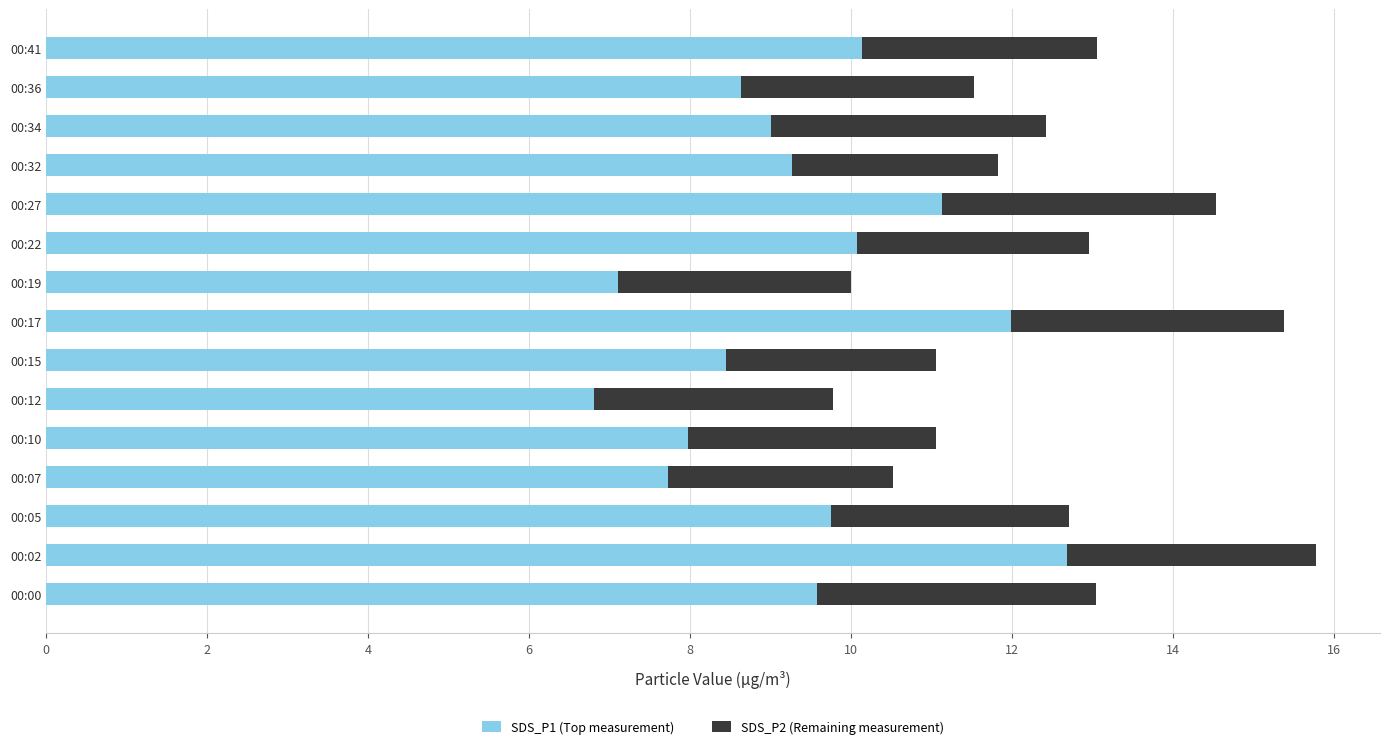

The SDS_P1 (Top measurement) series shows 8.0 at 00:10. True or false?

True